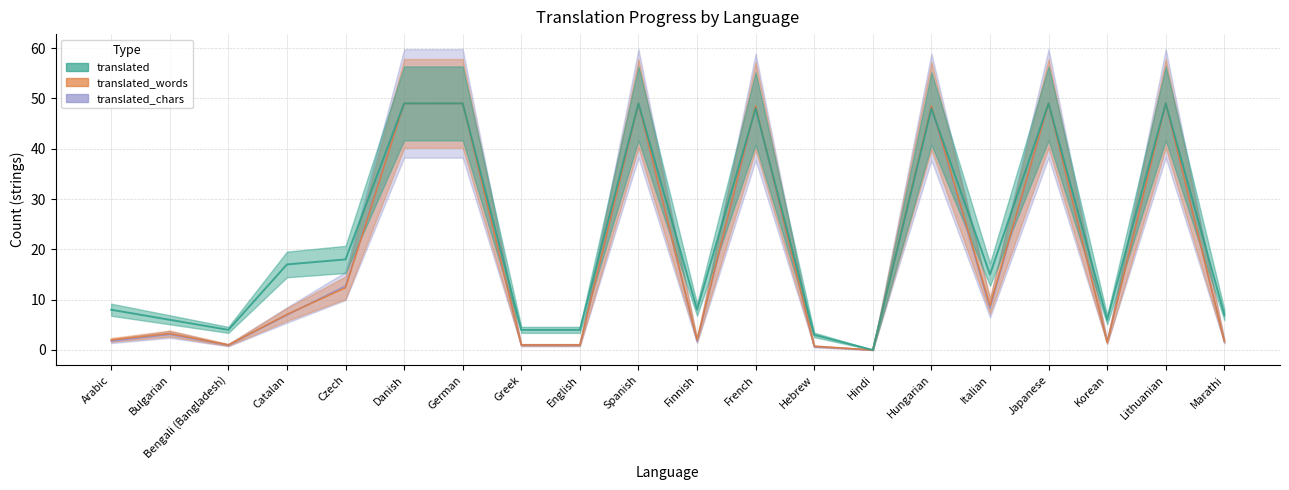

Does the chart have visible grid lines?

Yes